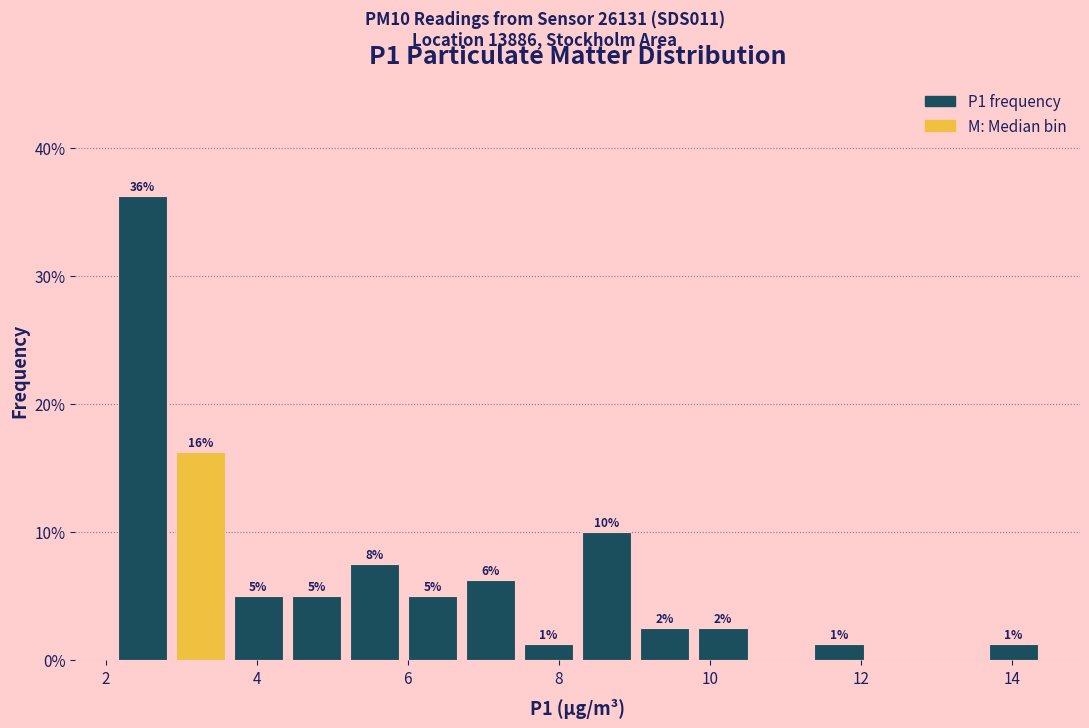

Around what value on the x-axis is the tallest bar? Give the approximate position of its centre, as read against the axis.

2.4